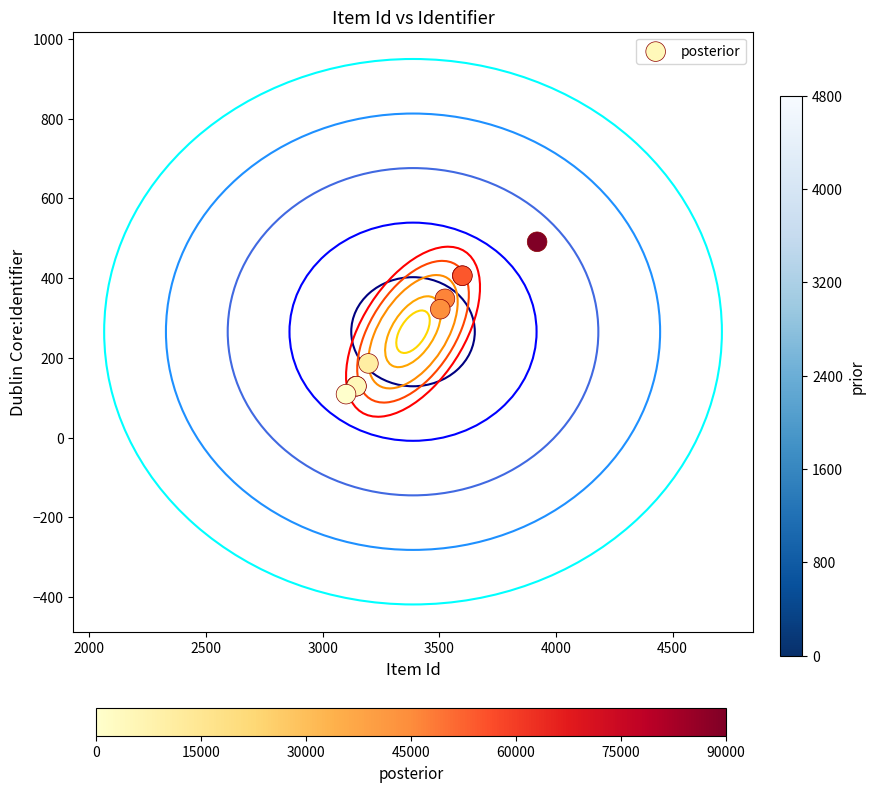

What Y value in the scatter plot is closest to 300?

322